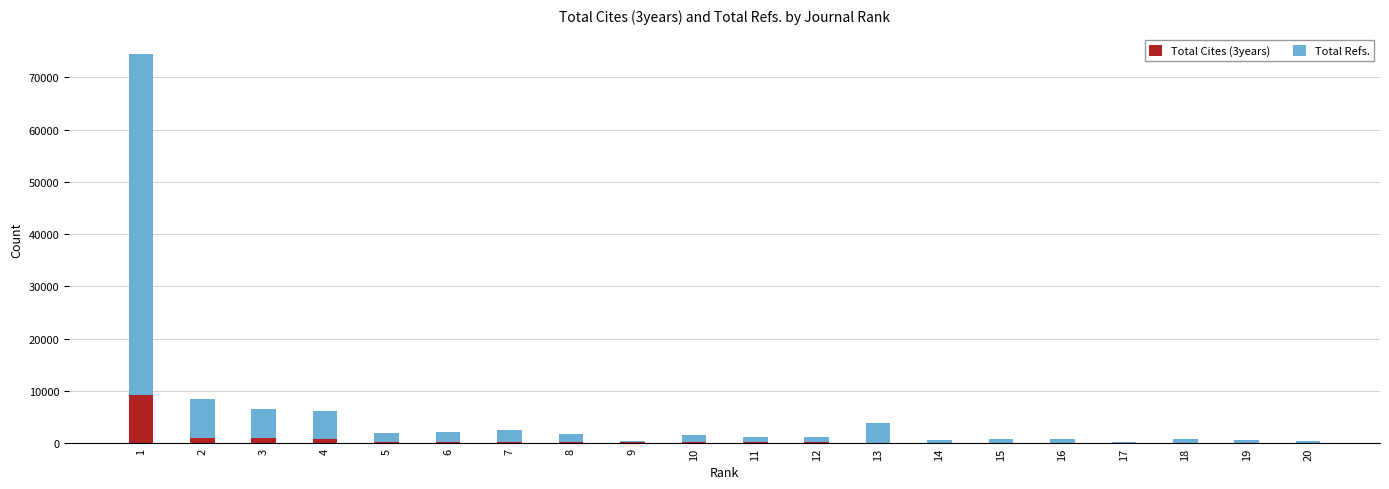

Which series changed the most between 15 and 19?

Total Refs.